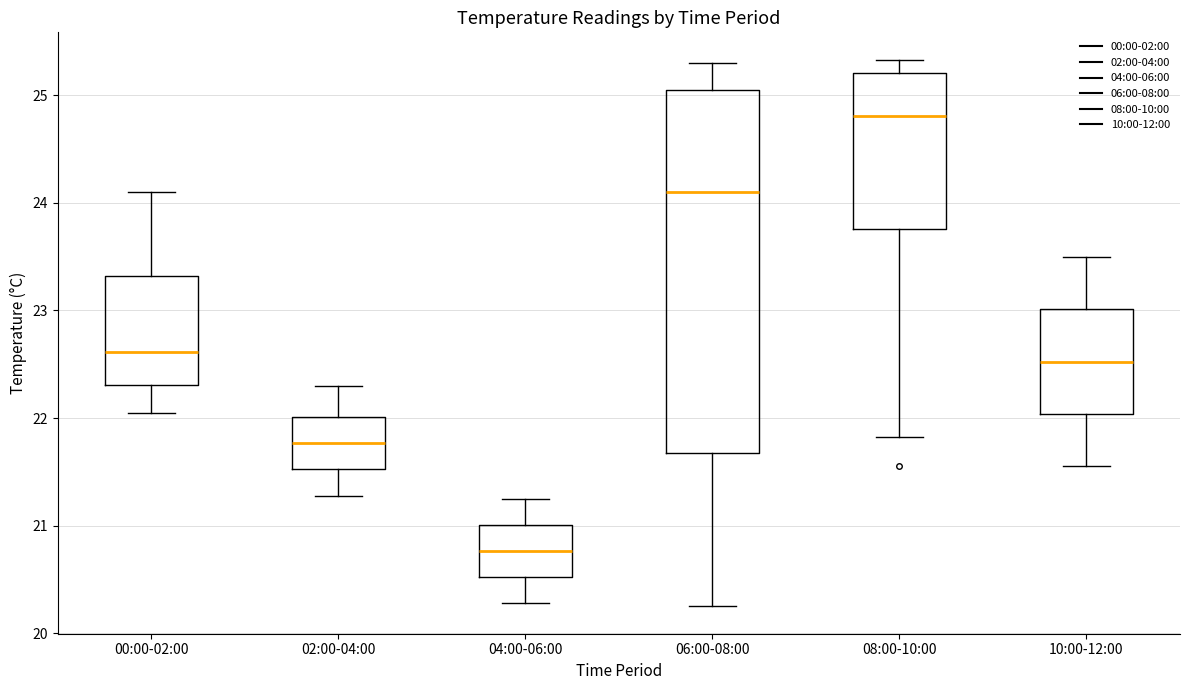

Where is the upper edge of the box for 08:00-10:00 on the y-axis? The values are not printed on the chart, so give them approximately, as read against the axis.

25.2